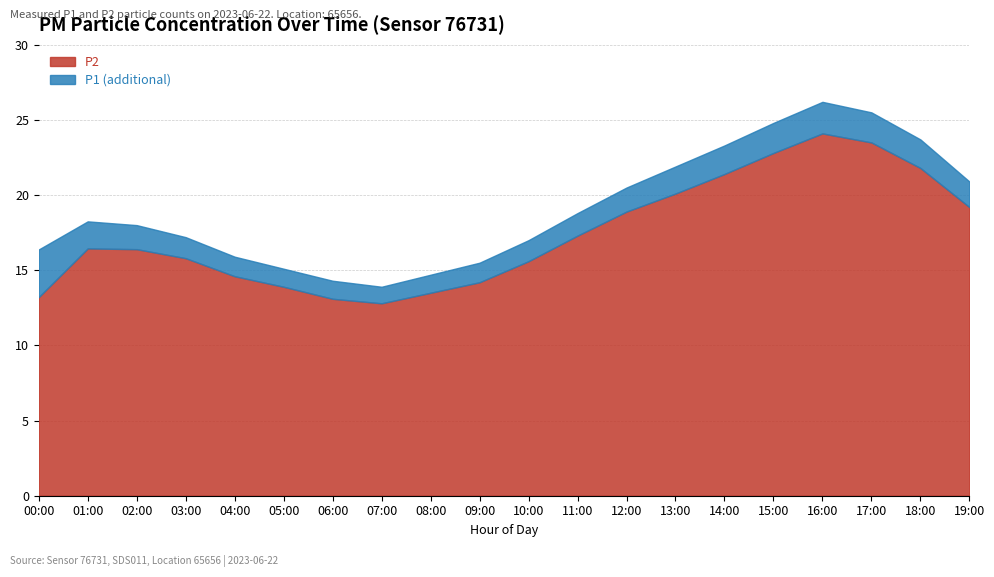

True or false: P2 and P1 intersect in this chart.

False